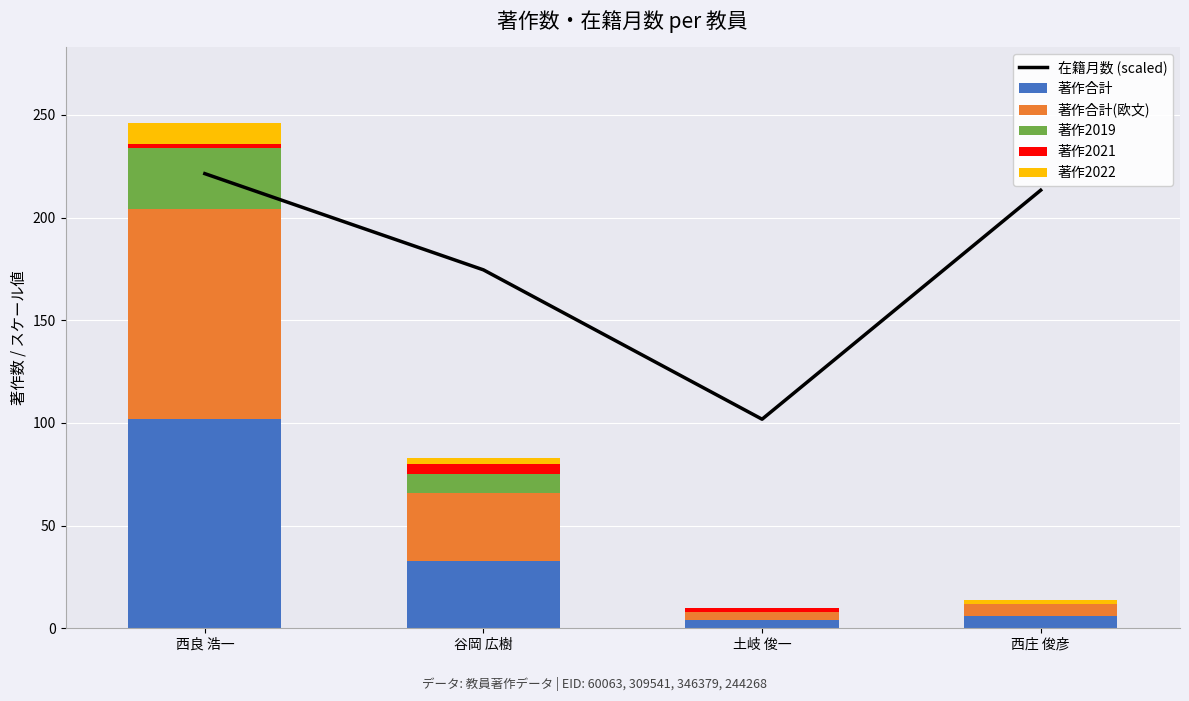

The value of 著作2019 at 谷岡 広樹 is 12.8. True or false?

False